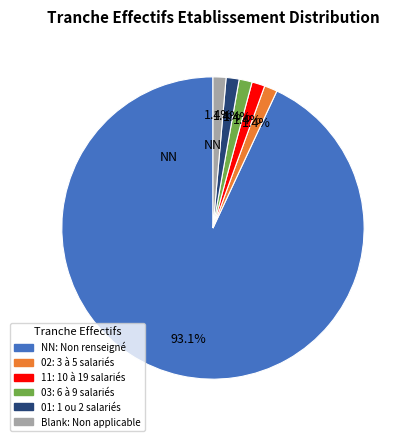

To the nearest percent, what is the average slice percentage?

17%